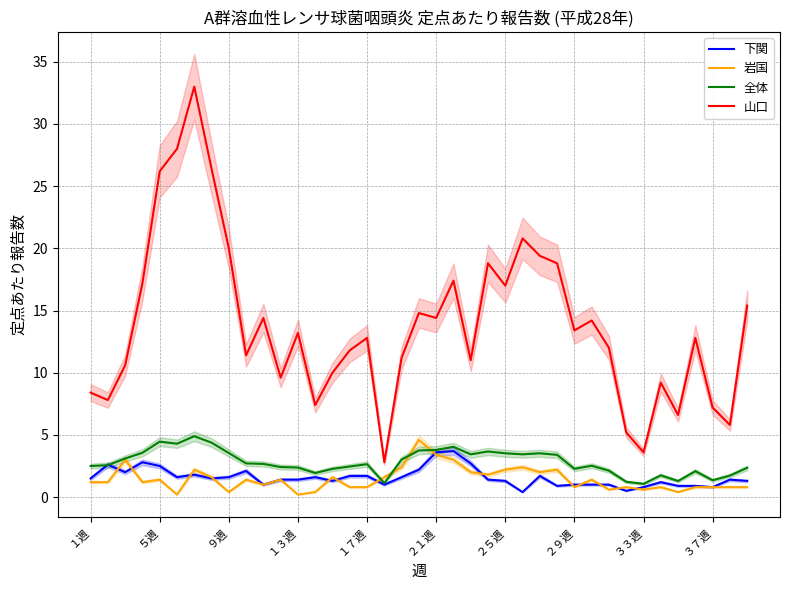

How many interior local peaks does the 山口 series have?

11